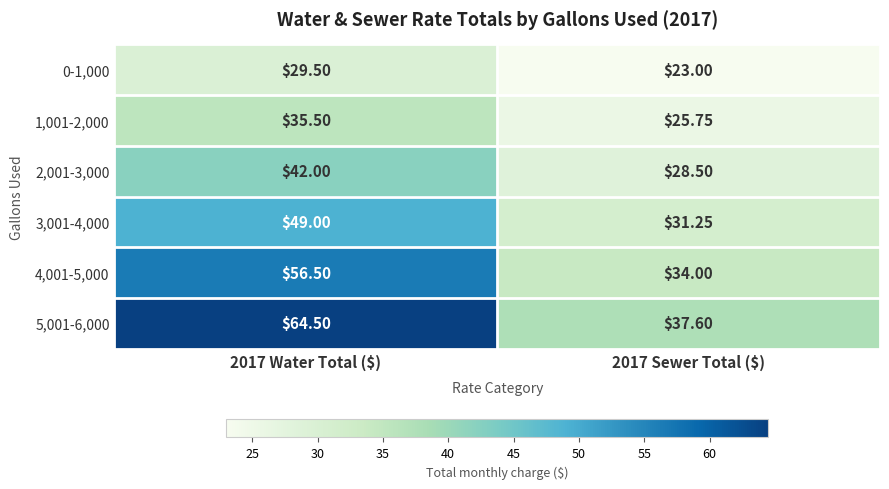

At which category is the sum across all series the highest?

2017 Water Total ($)